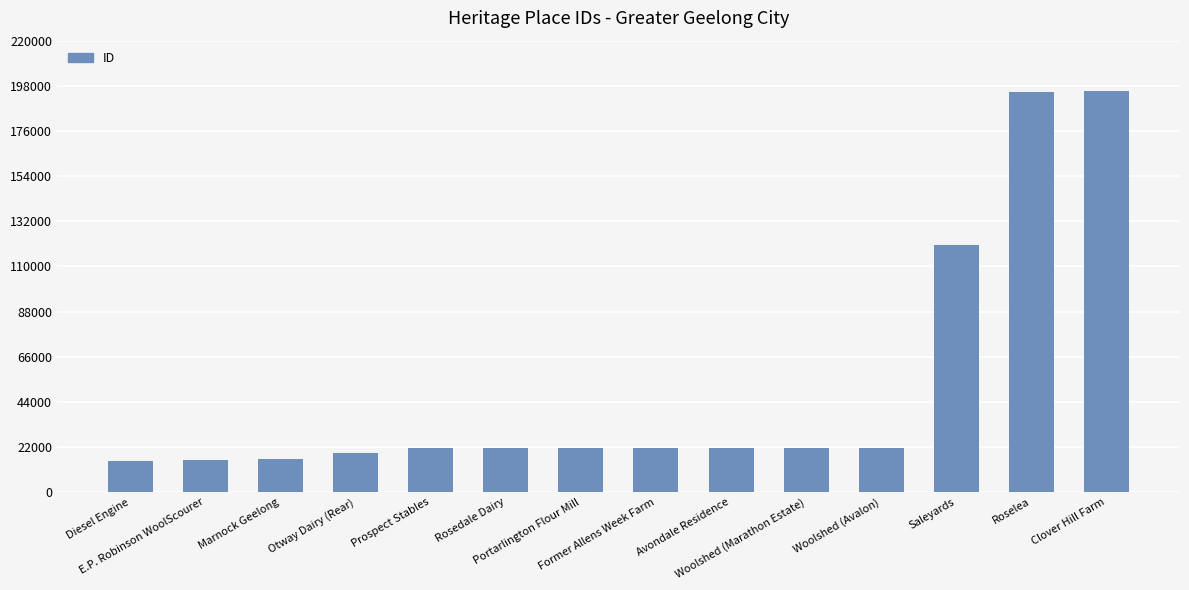

What is the value of the 10th bar from the left?

21701